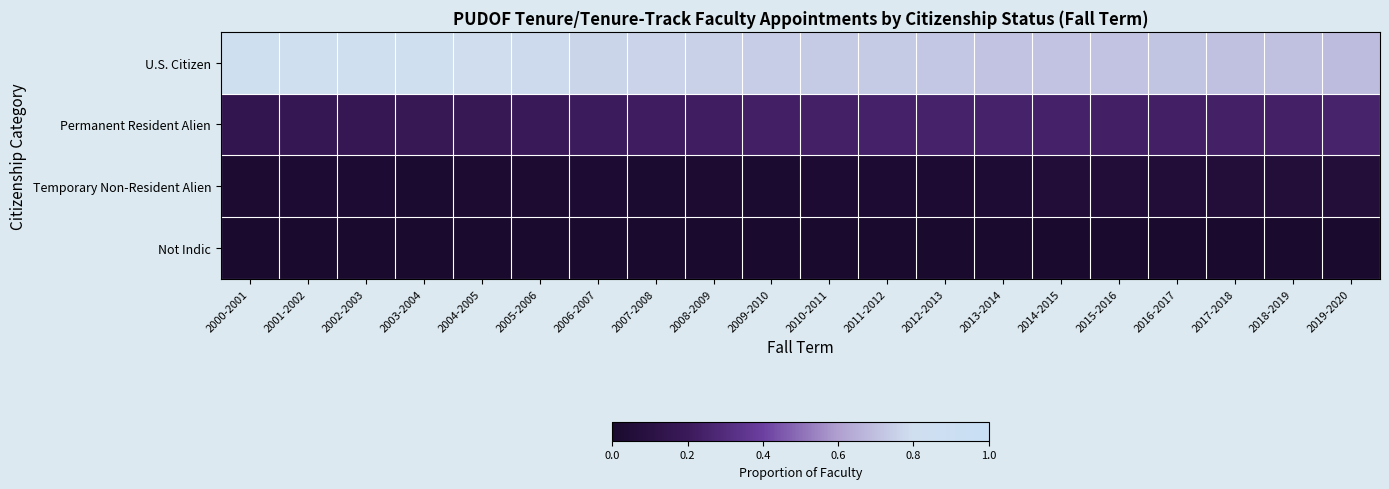

At which category does the chart reach its peak across all series?

2000-2001